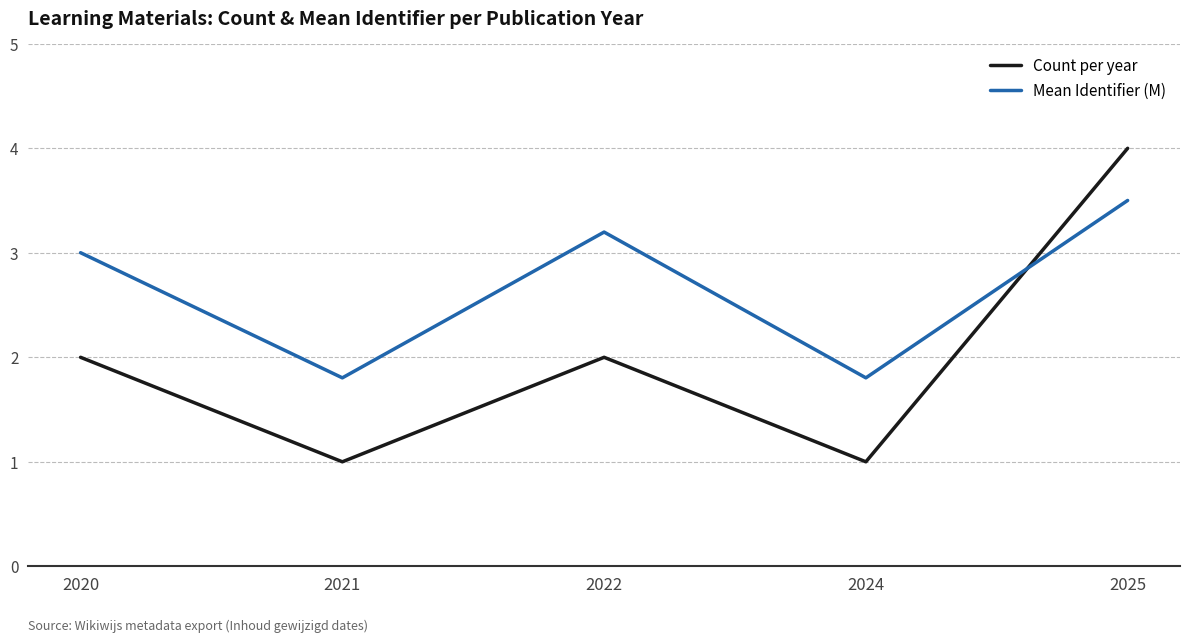

Where do Count per year and Mean Identifier (M) first cross each other?

2024 and 2025